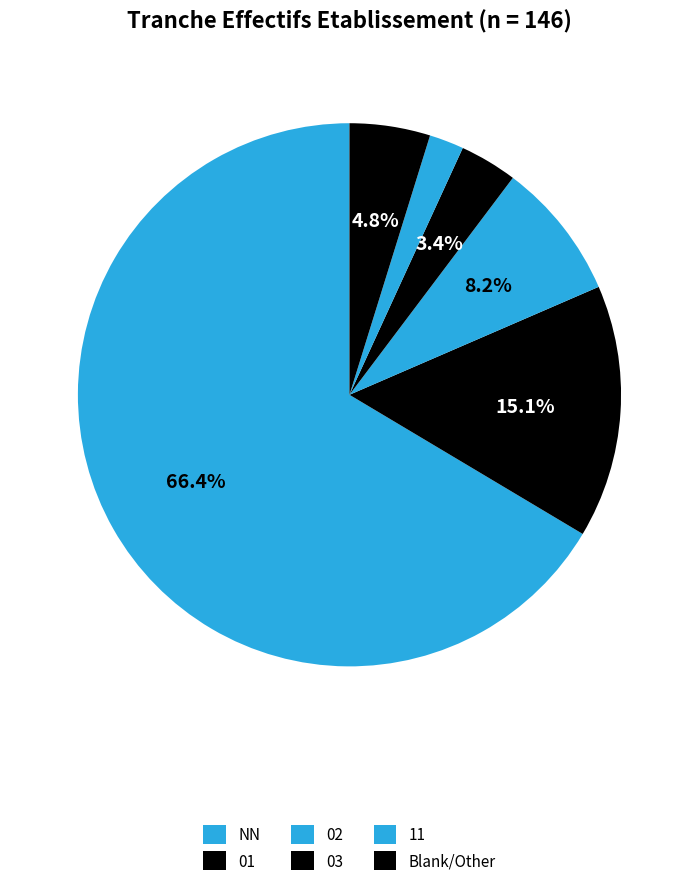

How many segments does this pie chart have?

6